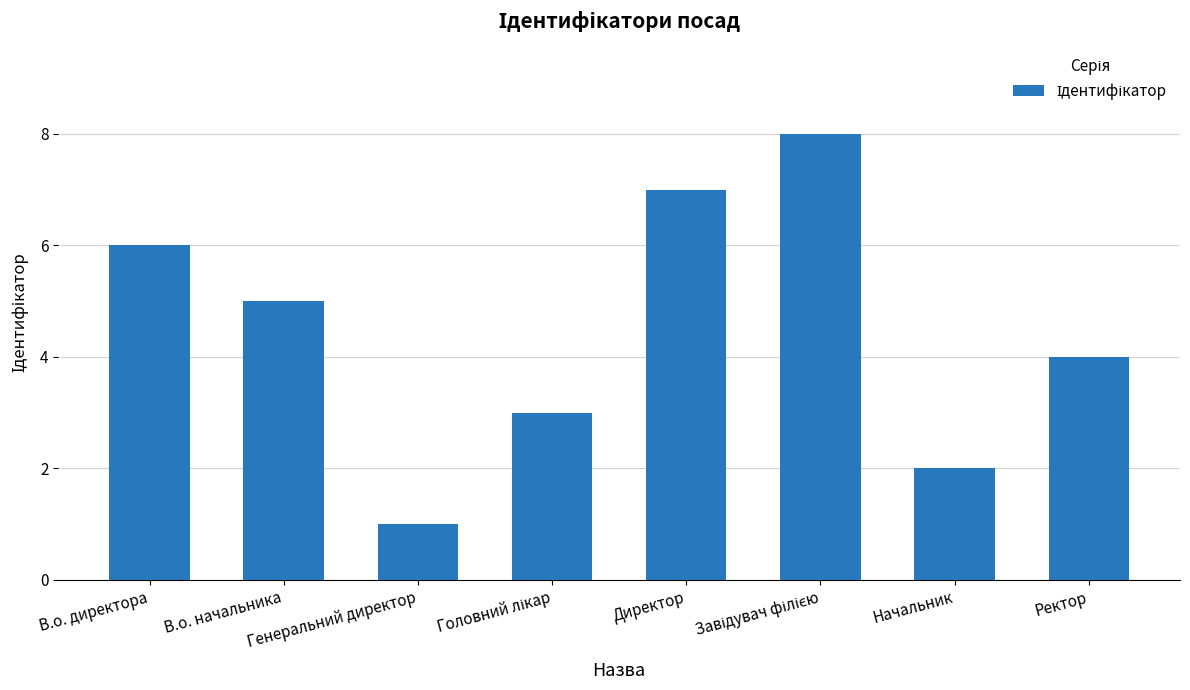

At which label is the value closest to 4?

Ректор